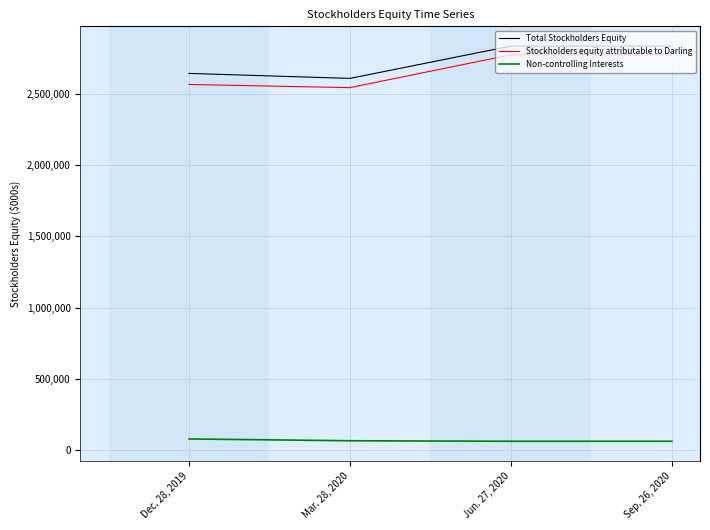

True or false: Stockholders equity attributable to Darling has a value of 2543565 at Mar. 28, 2020.

True